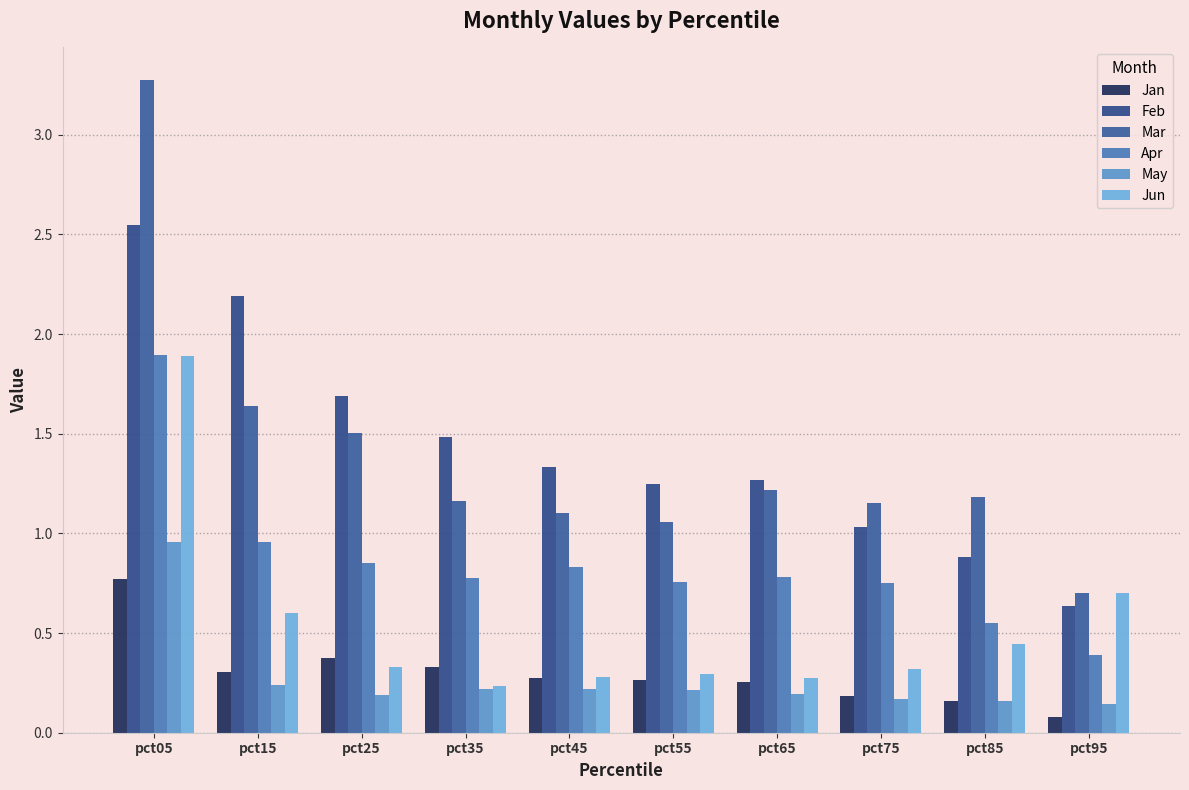

How many bars are there in each group?

6